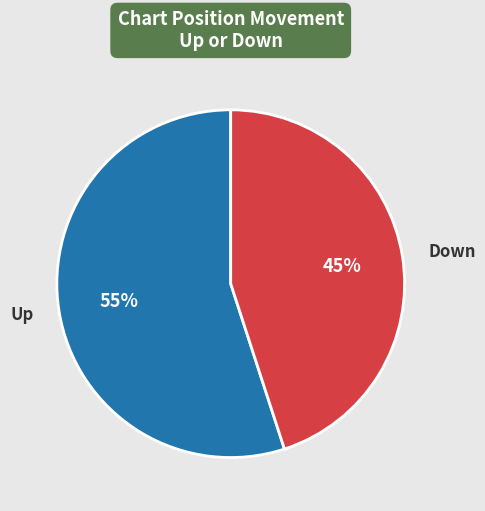

Which slice represents more than half of the pie?

Up